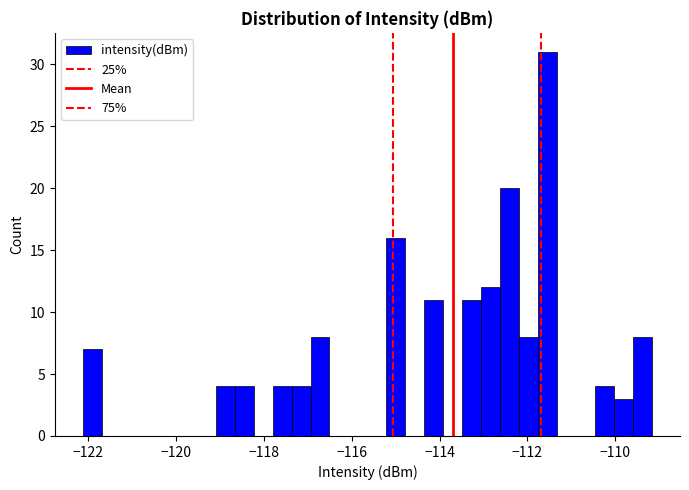

Read against the x-axis, roughly where is the centre of the tallest bar?

-111.6